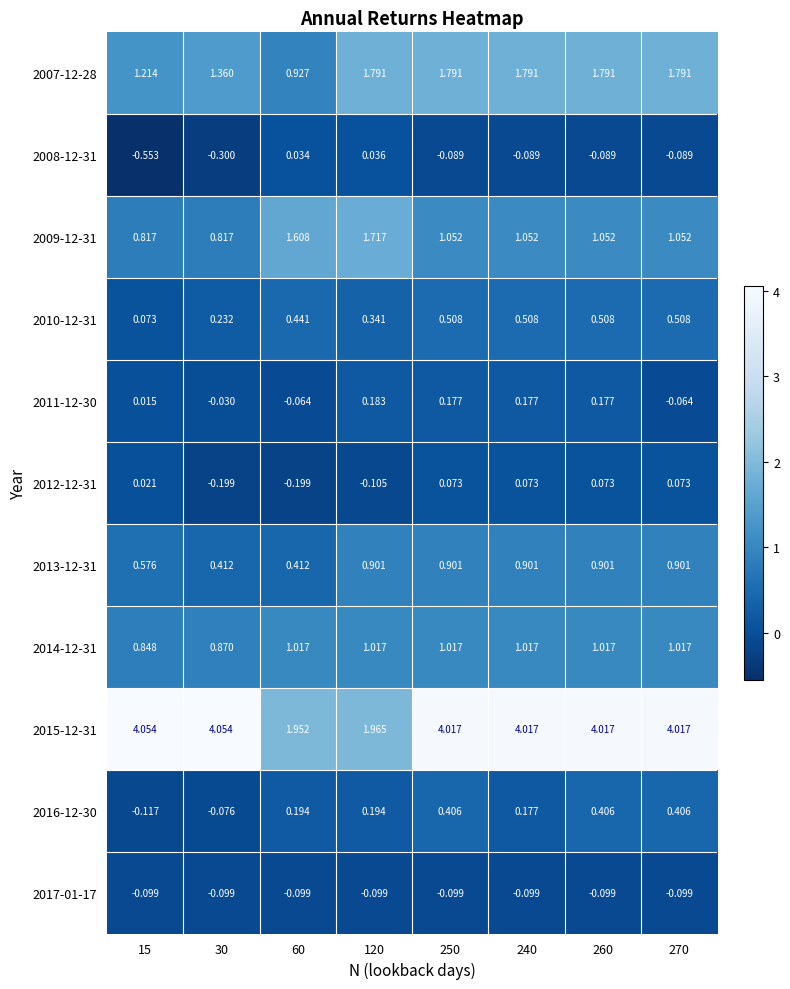

Is the value of 2014-12-31 at 270 greater than the value of 2017-01-17 at 120?

Yes